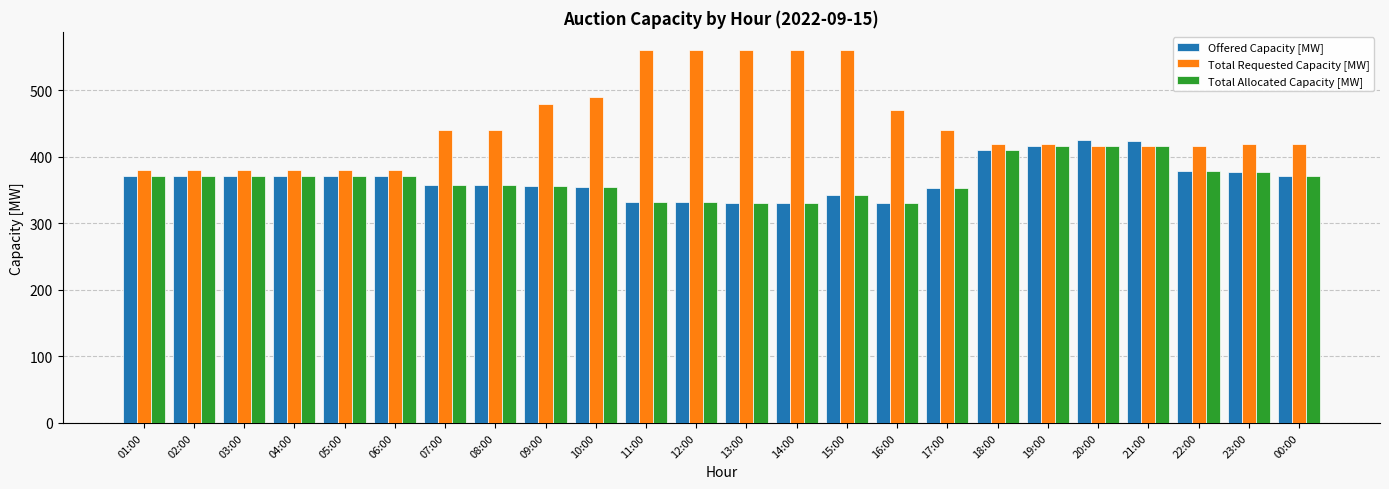

Count the number of data series in this chart.

3